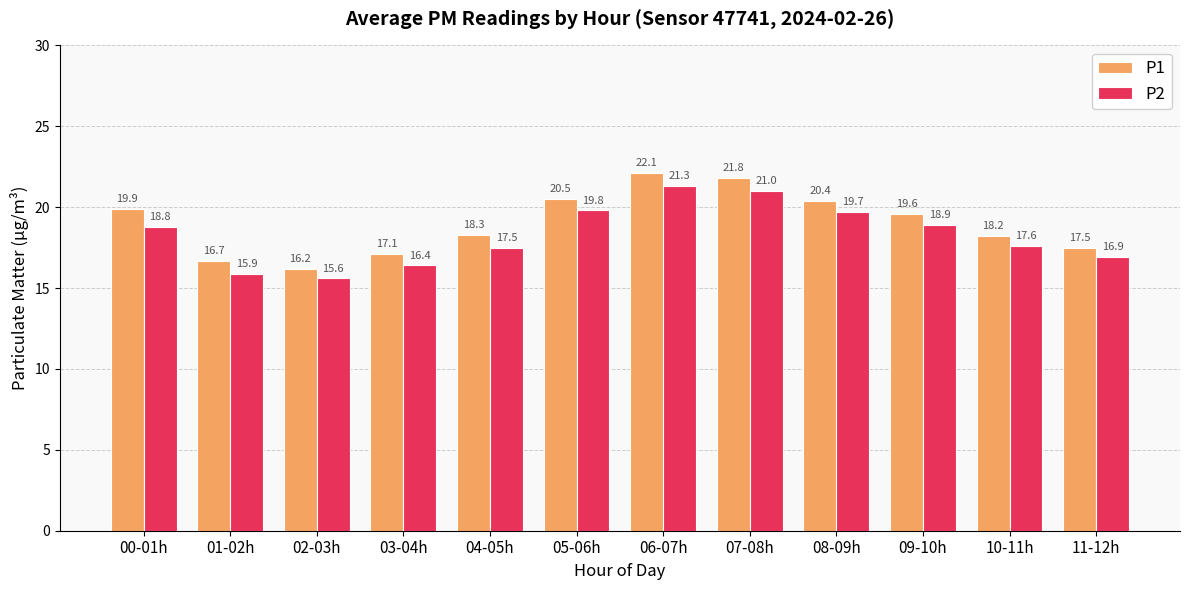

How many groups of bars are there?

12